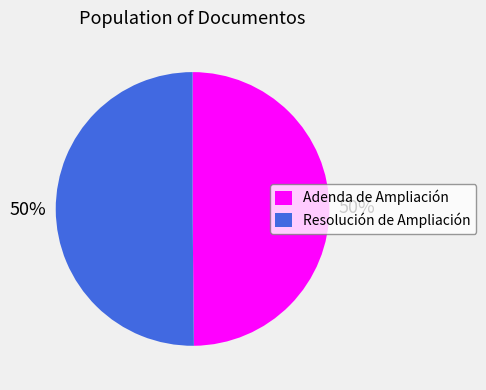

What percentage is the Adenda de Ampliación slice, to the nearest percent?

50%